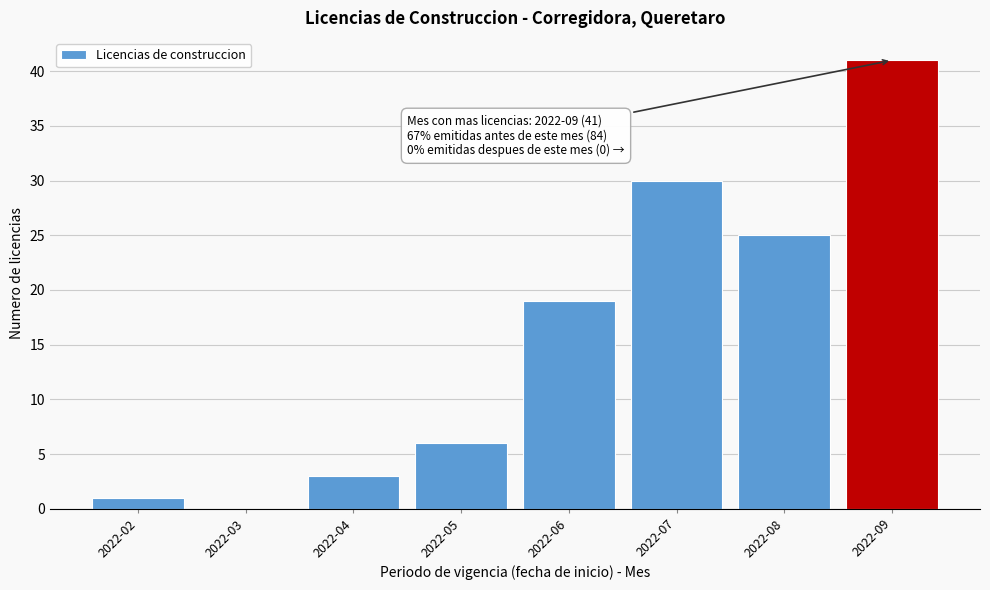

Reading left to right, transcribe all the data shown in this chart.

2022-02=1	2022-03=0	2022-04=3	2022-05=6	2022-06=19	2022-07=30	2022-08=25	2022-09=41